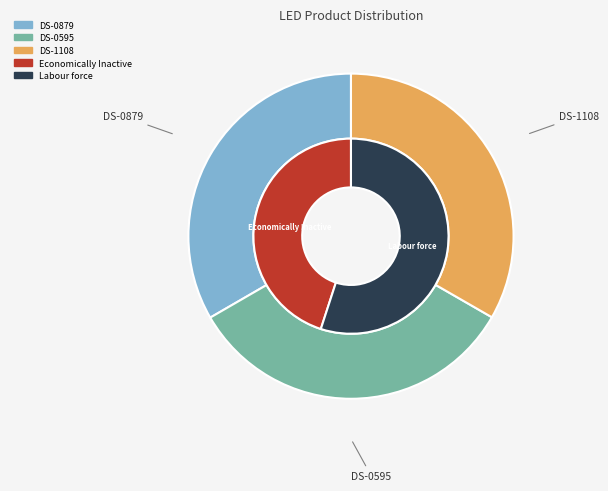

What portion of the pie excludes DS-0879?

66.7%